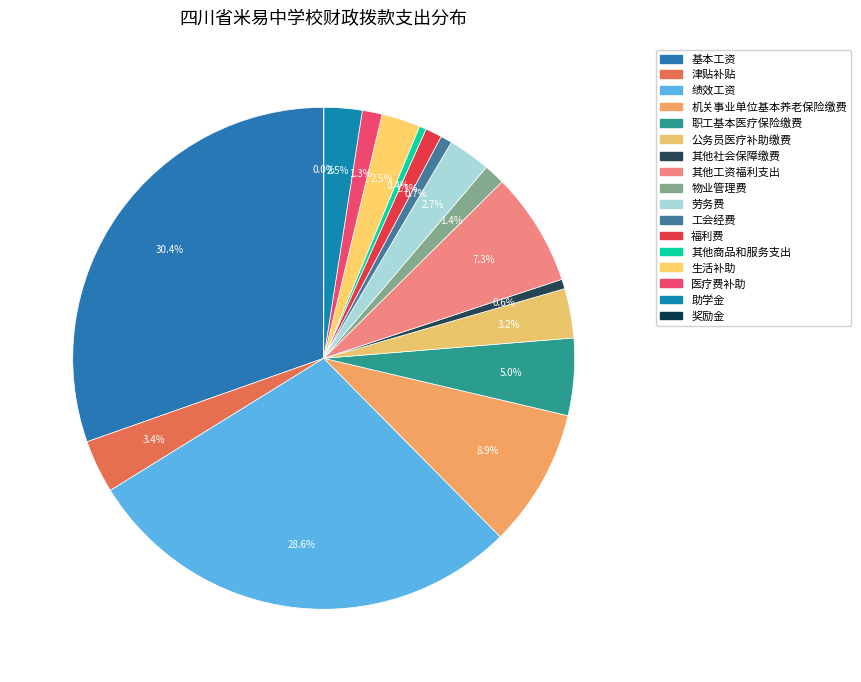

How many segments does this pie chart have?

17